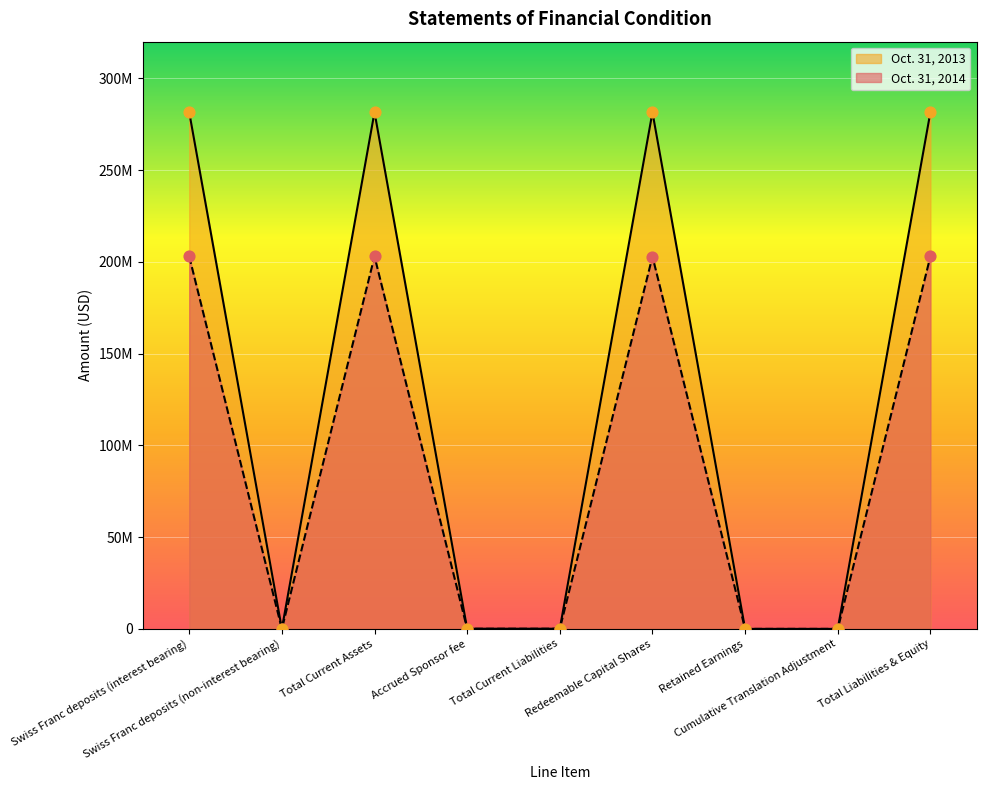

Is the value of Oct. 31, 2013 at Retained Earnings greater than the value of Oct. 31, 2014 at Swiss Franc deposits (interest bearing)?

No